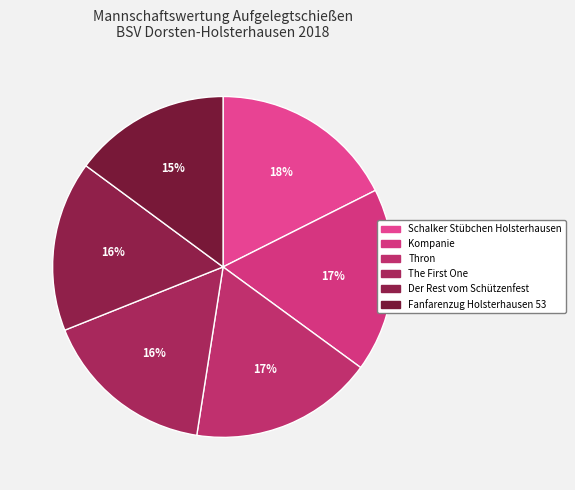

Which slice is the largest?

Schalker Stübchen Holsterhausen